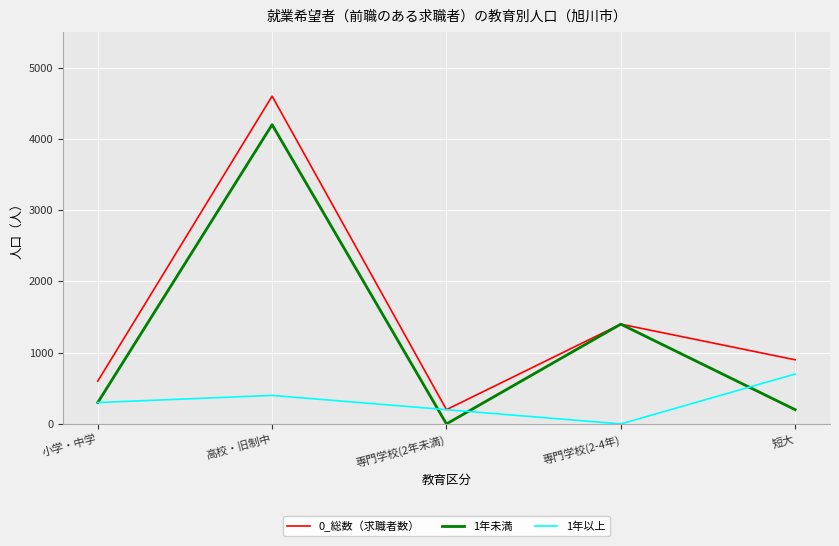

What is the sum of the 0_総数（求職者数） values at 短大 and 小学・中学?

1500